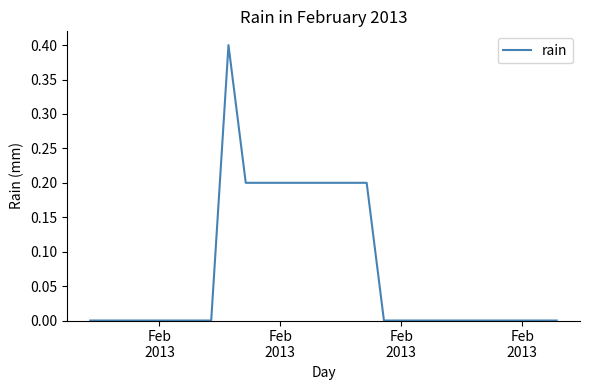

What is the difference between the maximum and minimum values?

0.4